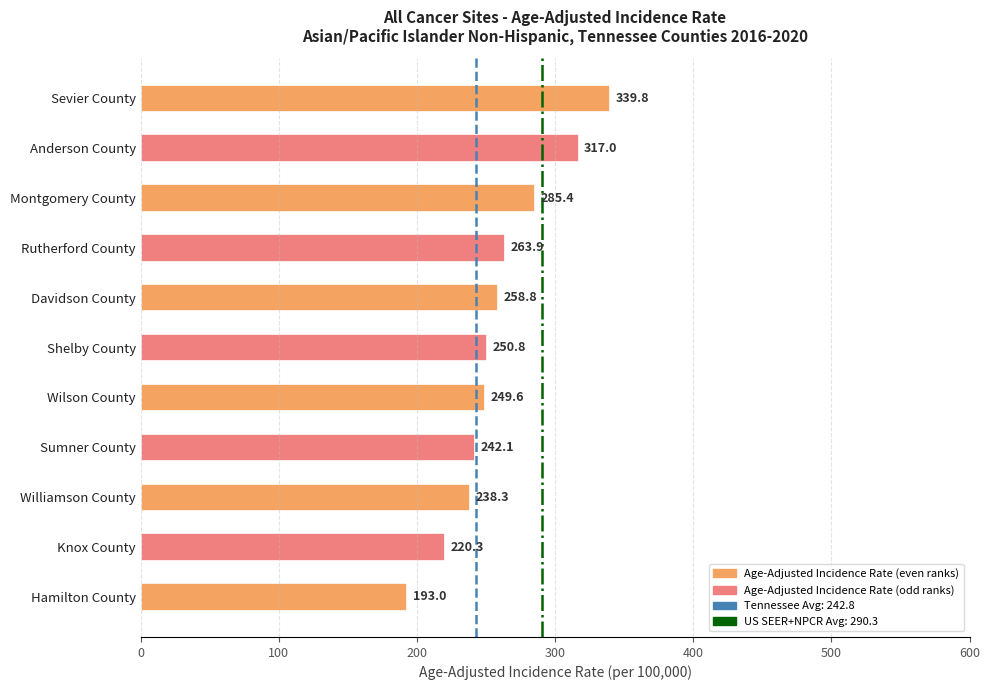

Reading bottom to top, transcribe all the data shown in this chart.

Hamilton County=193.0	Knox County=220.3	Williamson County=238.3	Sumner County=242.1	Wilson County=249.6	Shelby County=250.8	Davidson County=258.8	Rutherford County=263.9	Montgomery County=285.4	Anderson County=317.0	Sevier County=339.8